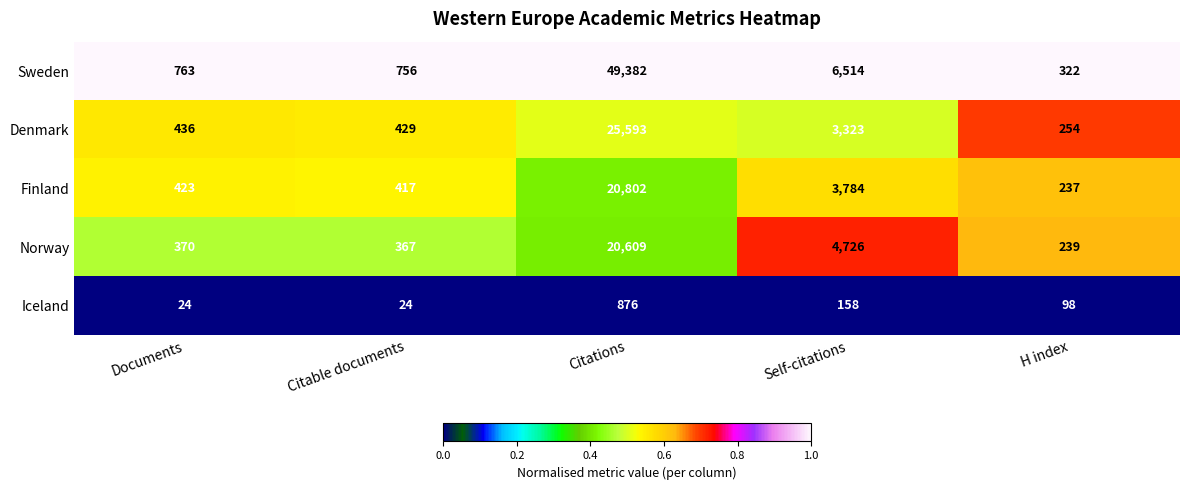

Reading left to right, transcribe all the data shown in this chart.

Sweden: 763	756	49382	6514	322
Denmark: 436	429	25593	3323	254
Finland: 423	417	20802	3784	237
Norway: 370	367	20609	4726	239
Iceland: 24	24	876	158	98